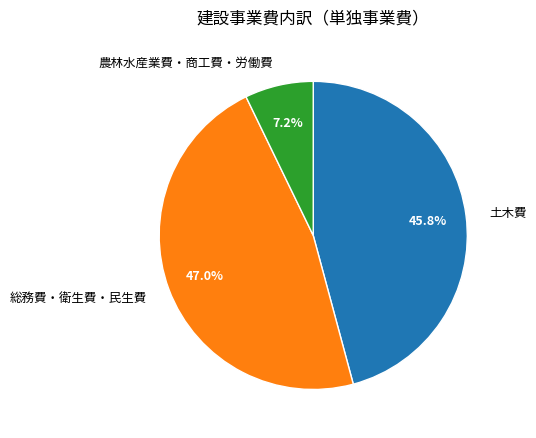

Count the number of slices in the pie.

3